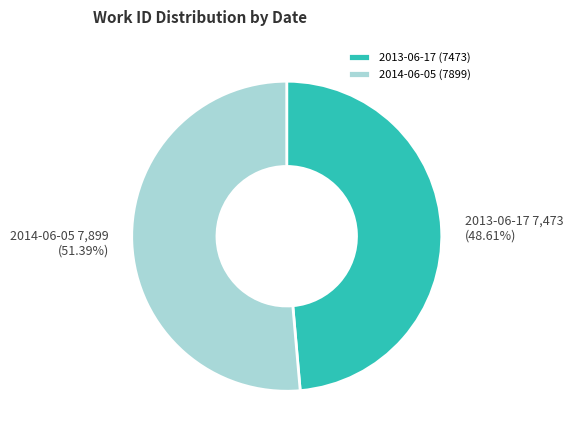

What is the ratio of the value at 2013-06-17 to the value at 2014-06-05?

0.9